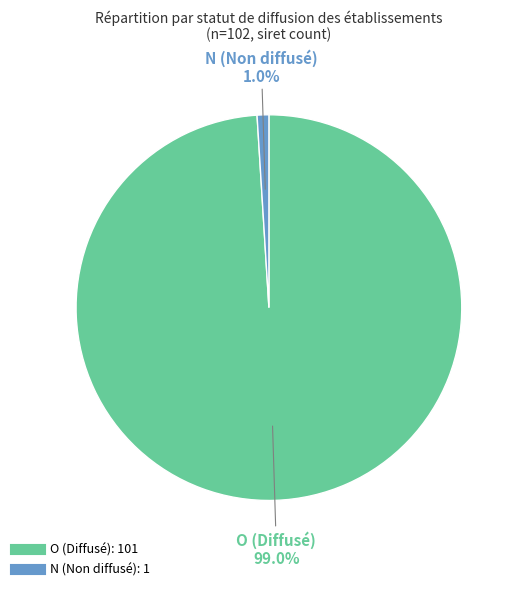

What percentage is the O slice, to the nearest percent?

99%